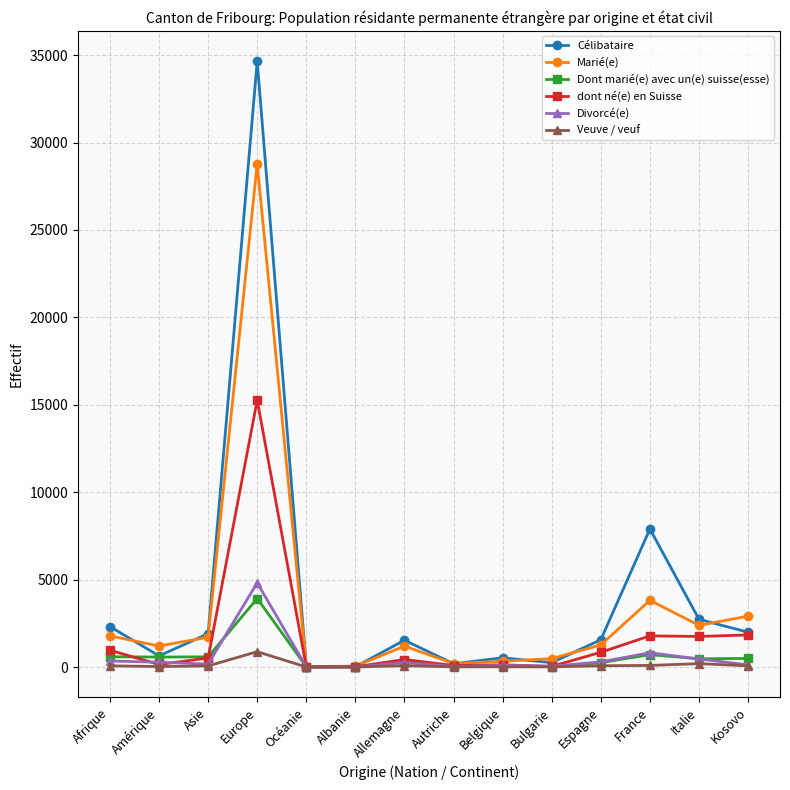

The value of Célibataire at Europe is 34655. True or false?

True